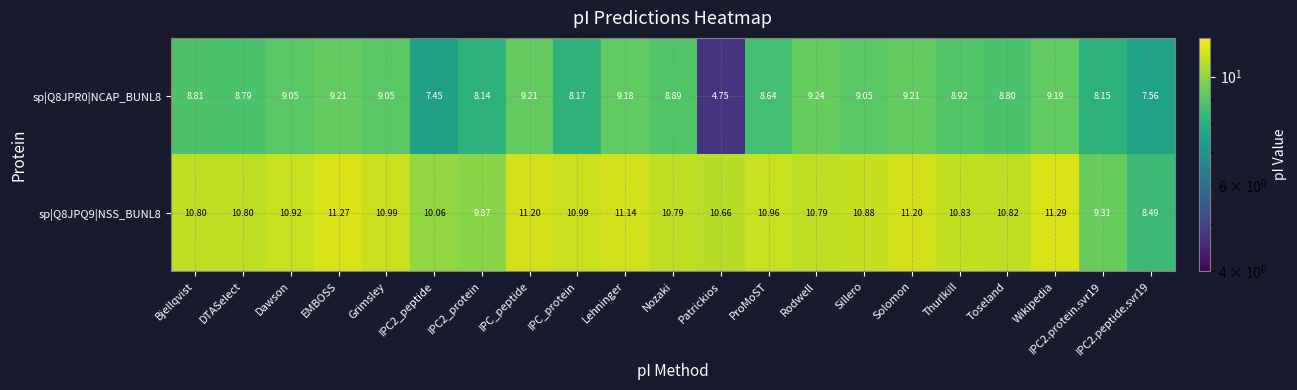

Where does the sp|Q8JPR0|NCAP_BUNL8 series first go above 8?

Bjellqvist